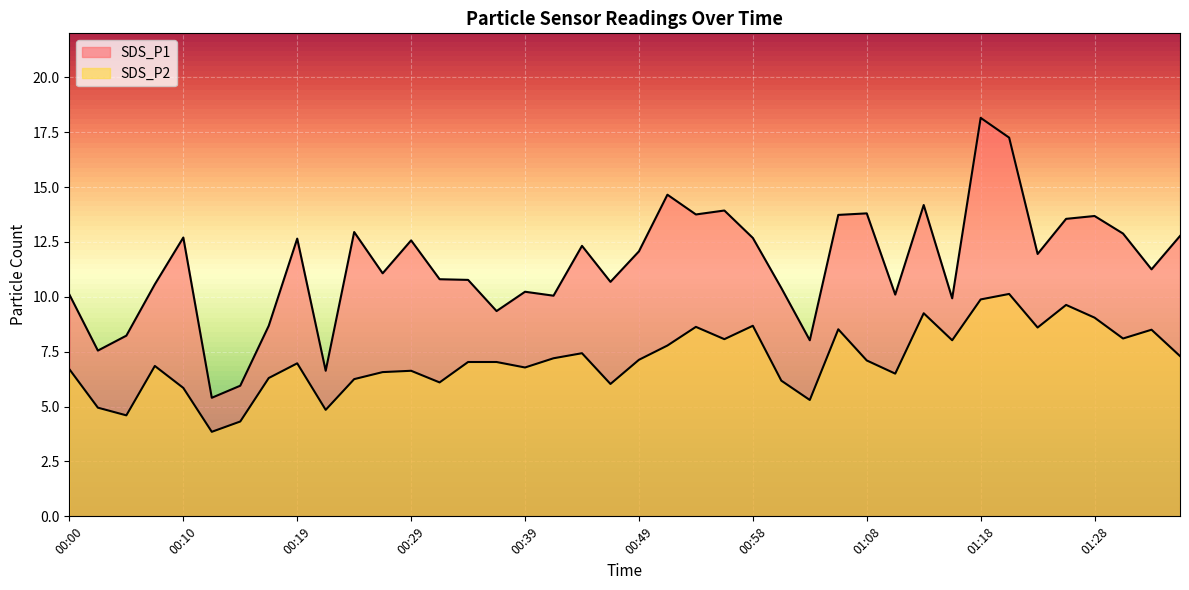

What is the minimum value shown in the chart?

3.9